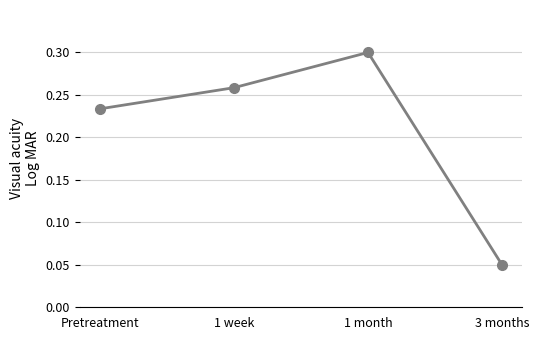

Which category has the highest value across all series?

1 month